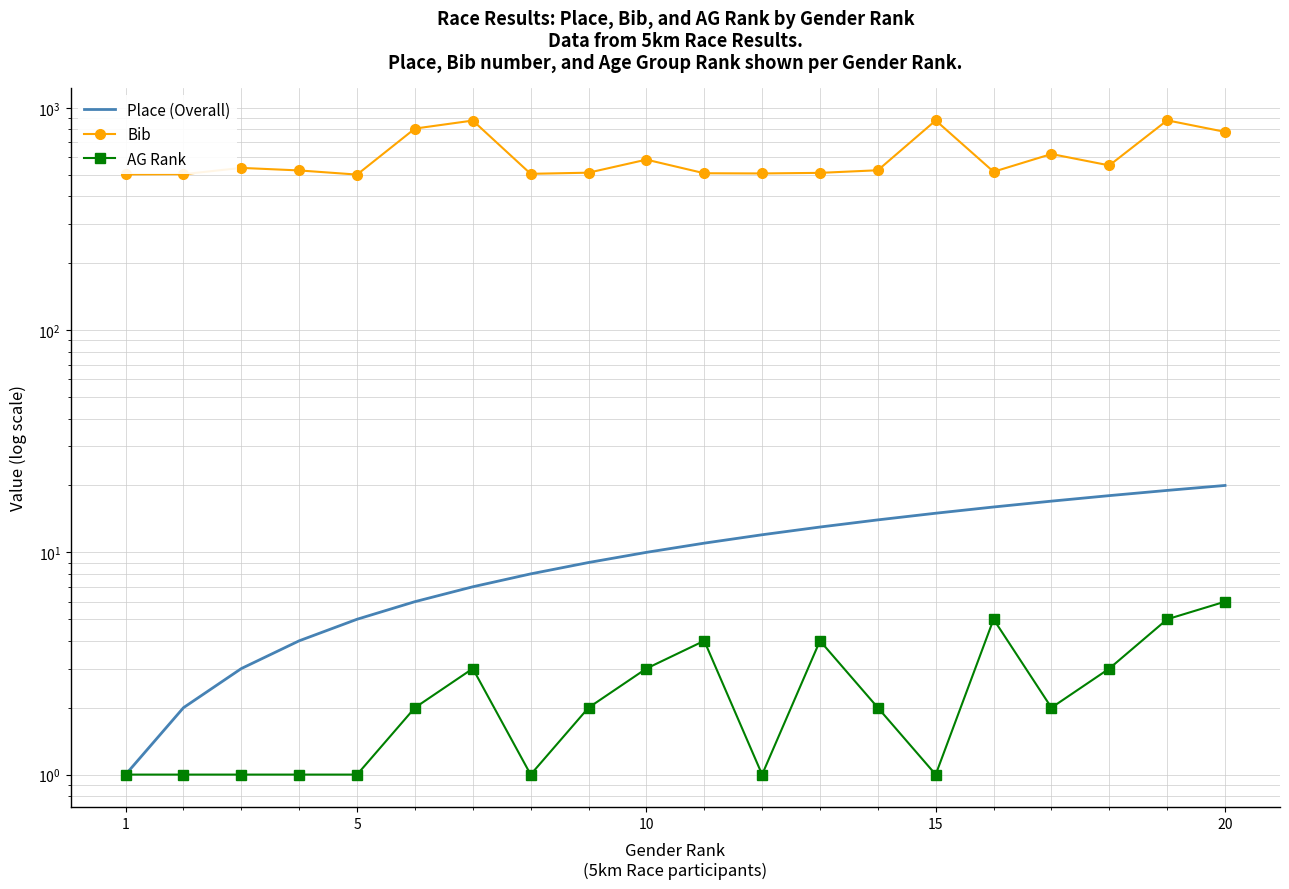

Which series has the largest range (max minus min)?

Bib